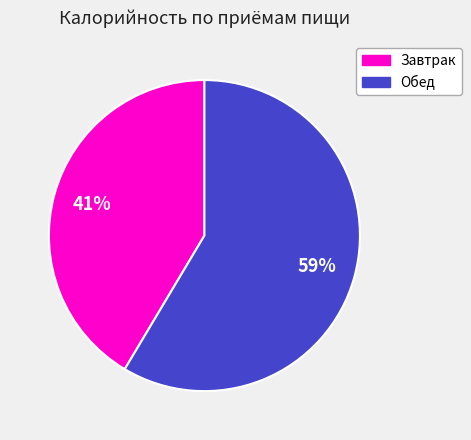

Rank the categories by value from lowest to highest.

Завтрак, Обед